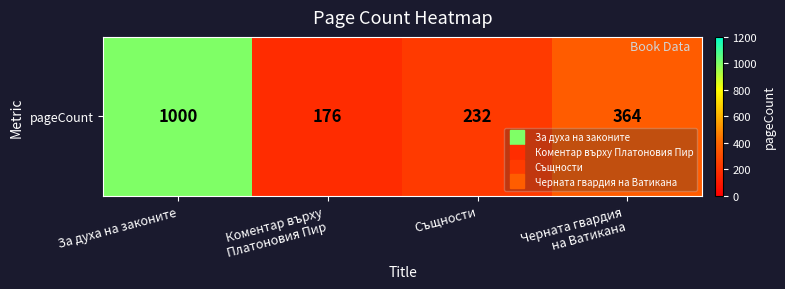

What is the sum of all values?

1772